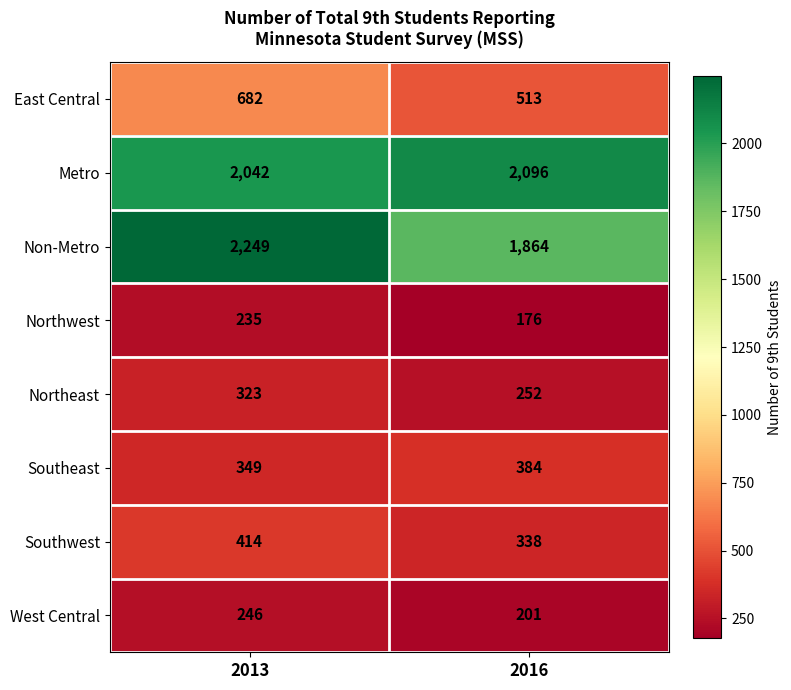

Read the West Central value at 2013.

246